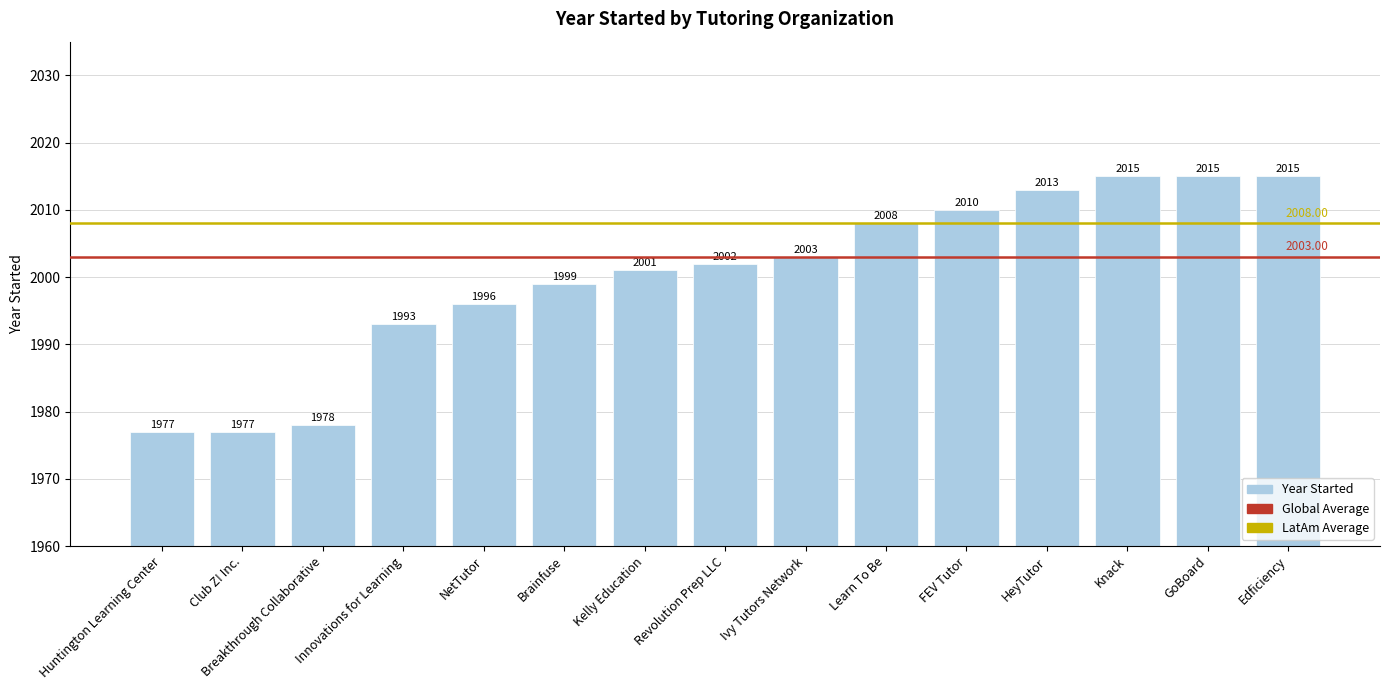

What is the difference between the second highest and minimum values?

38